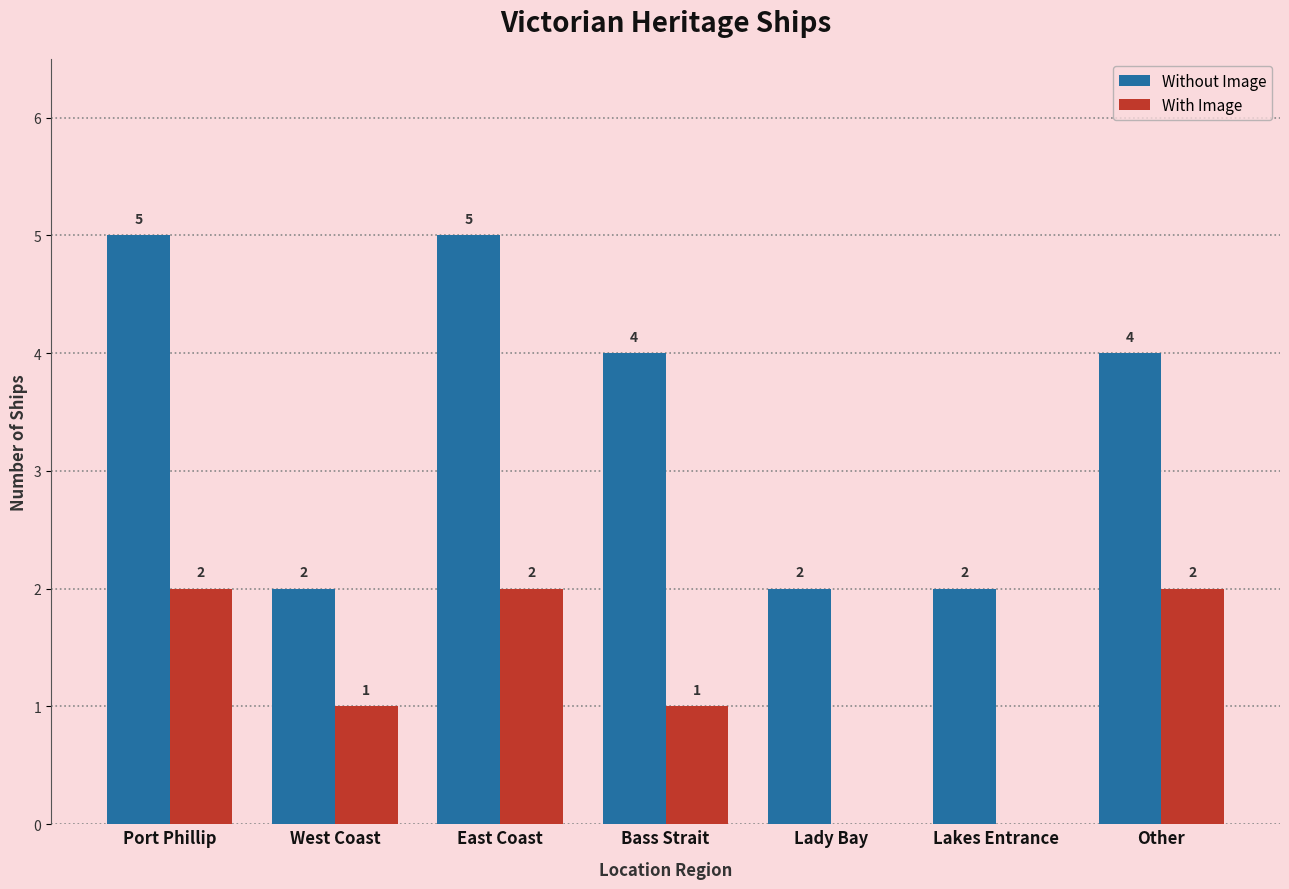

Count the number of data series in this chart.

2